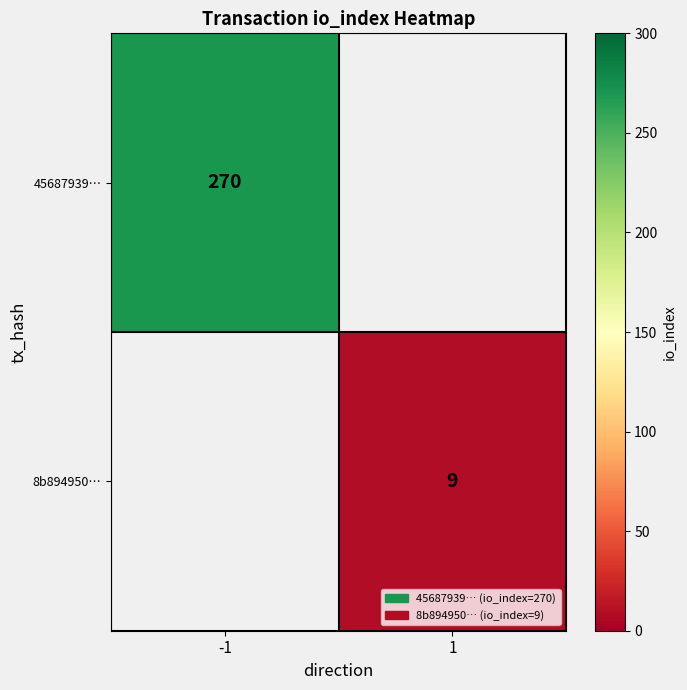

The 8b894950… series shows 9 at 1. True or false?

True